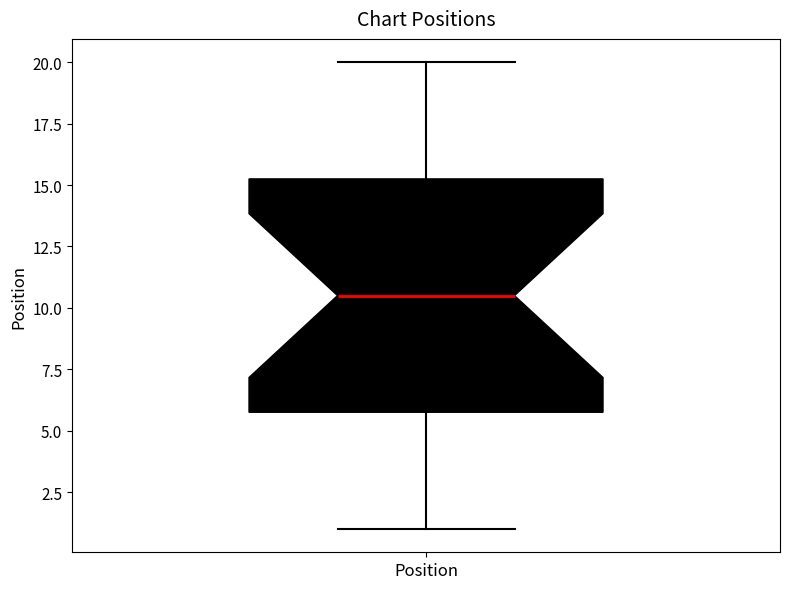

Transcribe this box plot: give where the median line is, the range the box spans, and where the two whiskers end, as read against the y-axis. The values are not printed on the chart, so give them approximately, as read against the axis.

median 10.5, box 6.0 to 15.5, whiskers 1.0 to 20.0